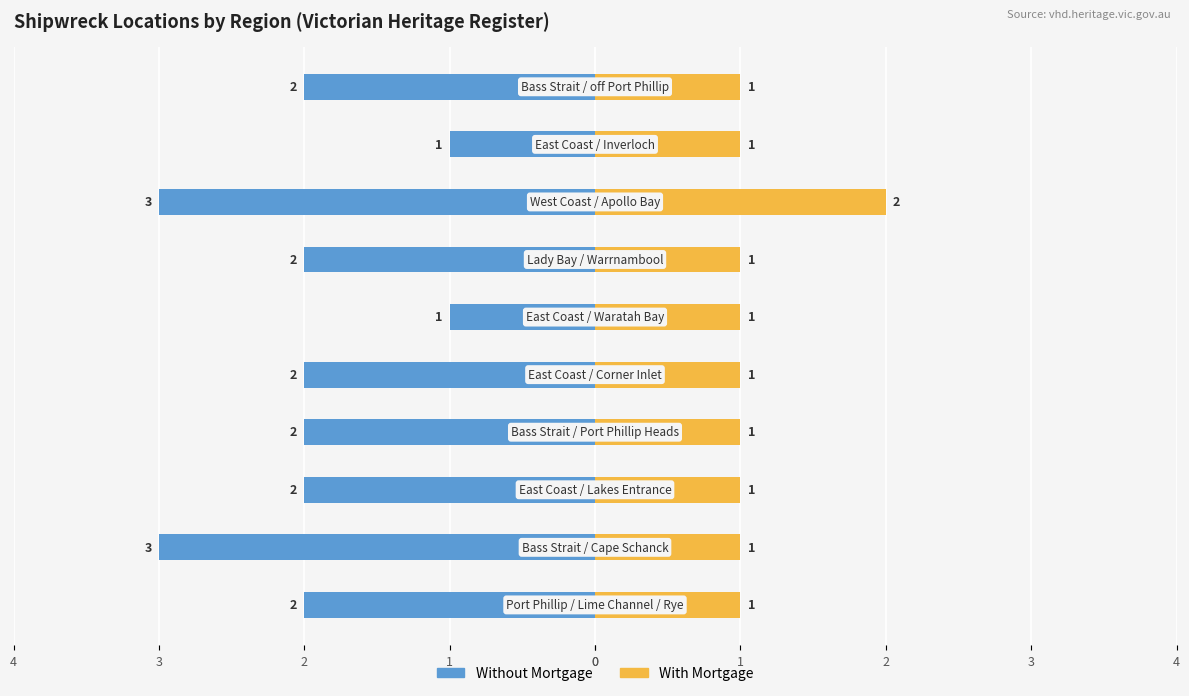

How many bars are there in each group?

2